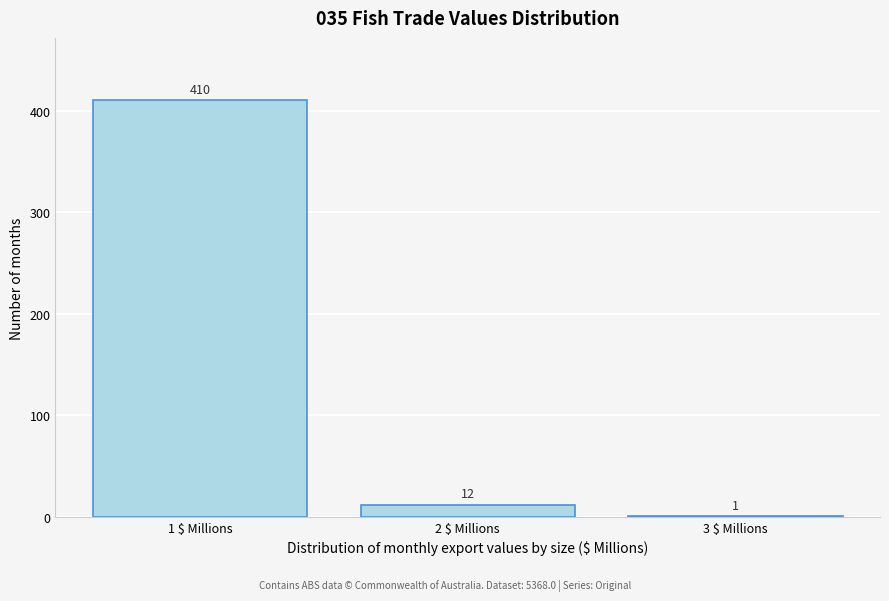

What is the sum of all values?

423